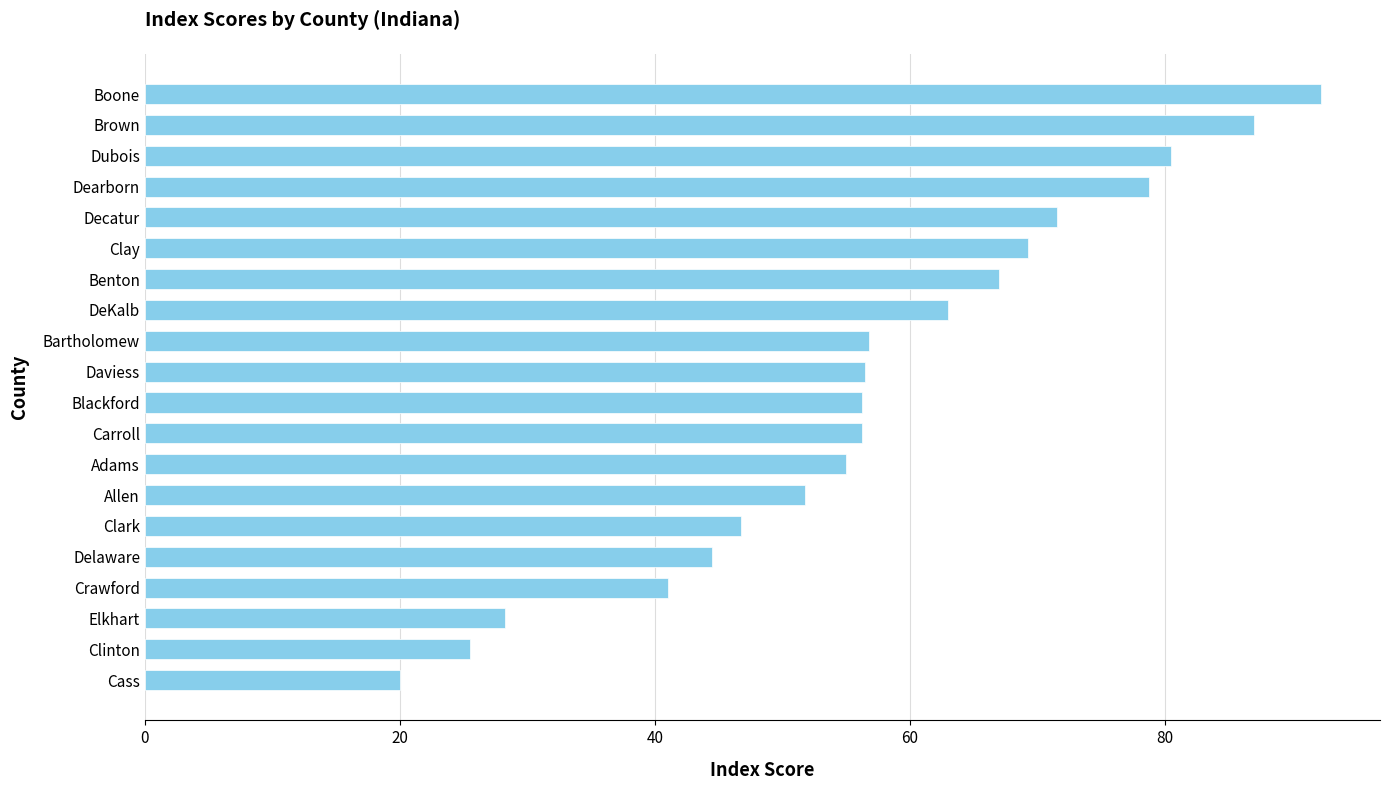

What is the minimum value shown in the chart?

20.0